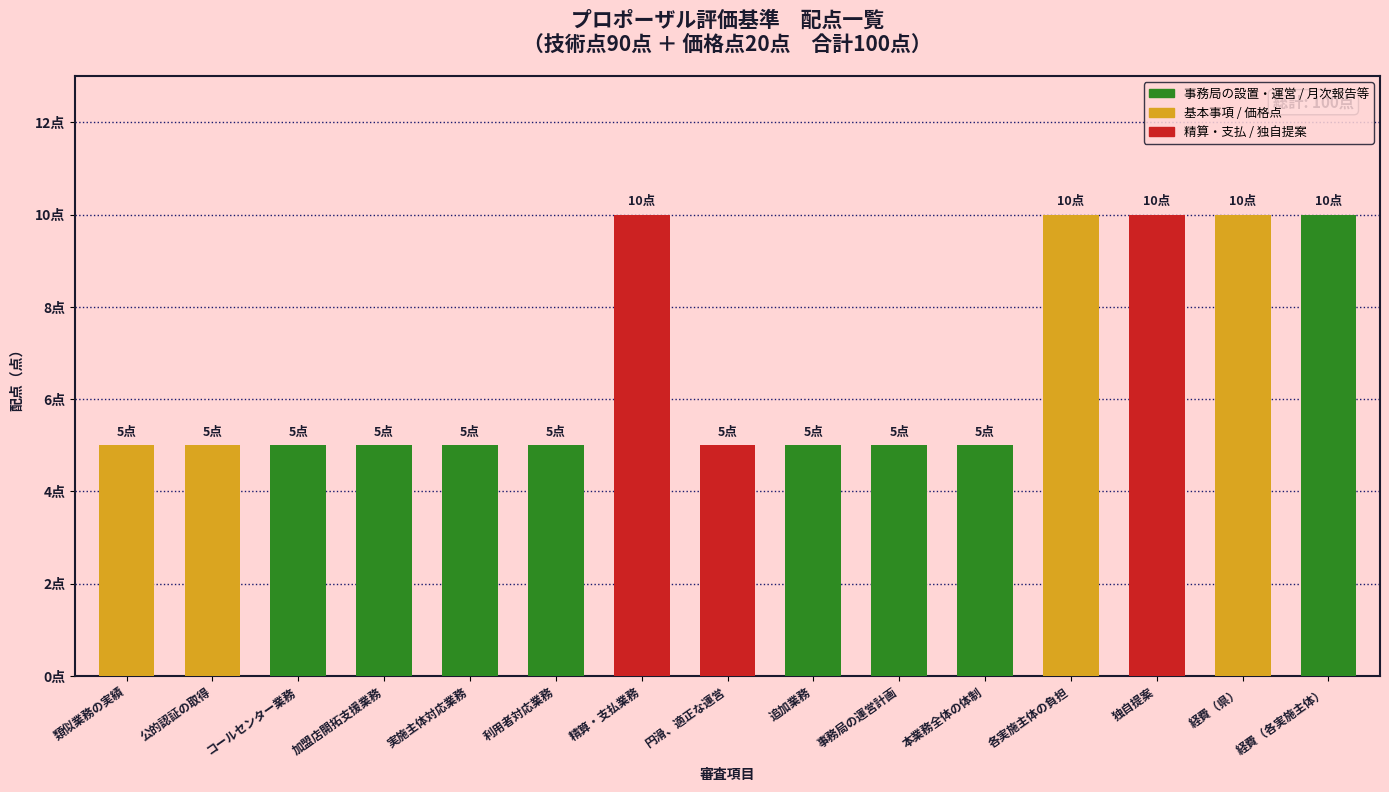

List the labels in order of value, largest first.

精算・支払業務, 各実施主体の負担, 独自提案, 経費（県）, 経費（各実施主体）, 類似業務の実績, 公的認証の取得, コールセンター業務, 加盟店開拓支援業務, 実施主体対応業務, 利用者対応業務, 円滑、適正な運営, 追加業務, 事務局の運営計画, 本業務全体の体制